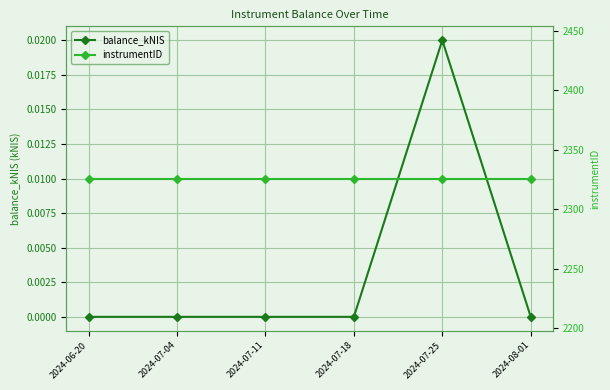

The instrumentID series shows 2326.0 at 2024-07-25. True or false?

True